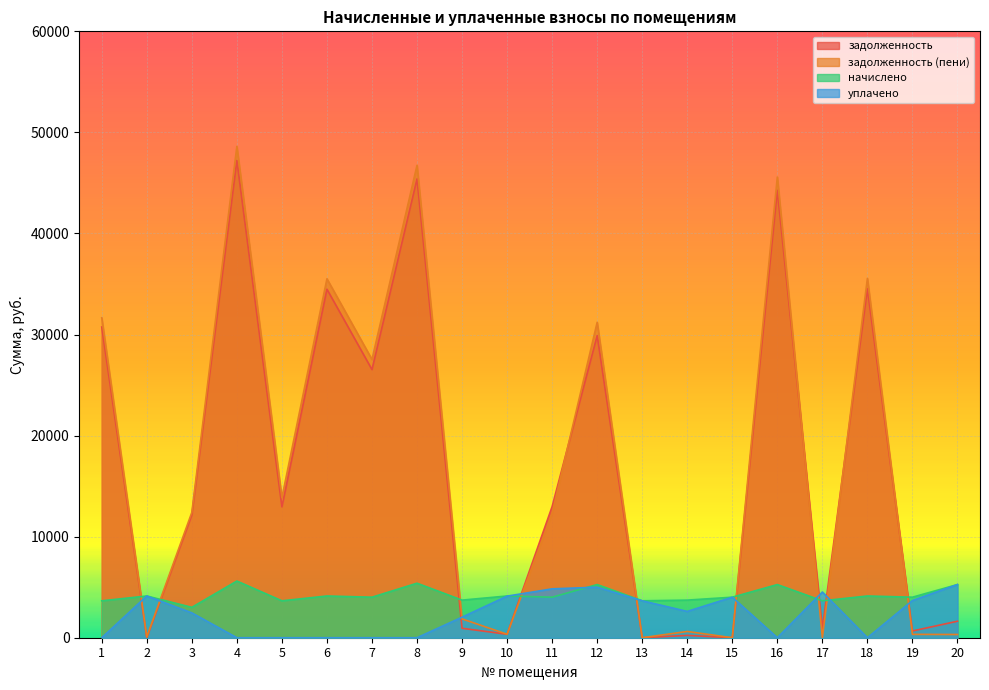

The начислено series shows 2857.0 at 8. True or false?

False